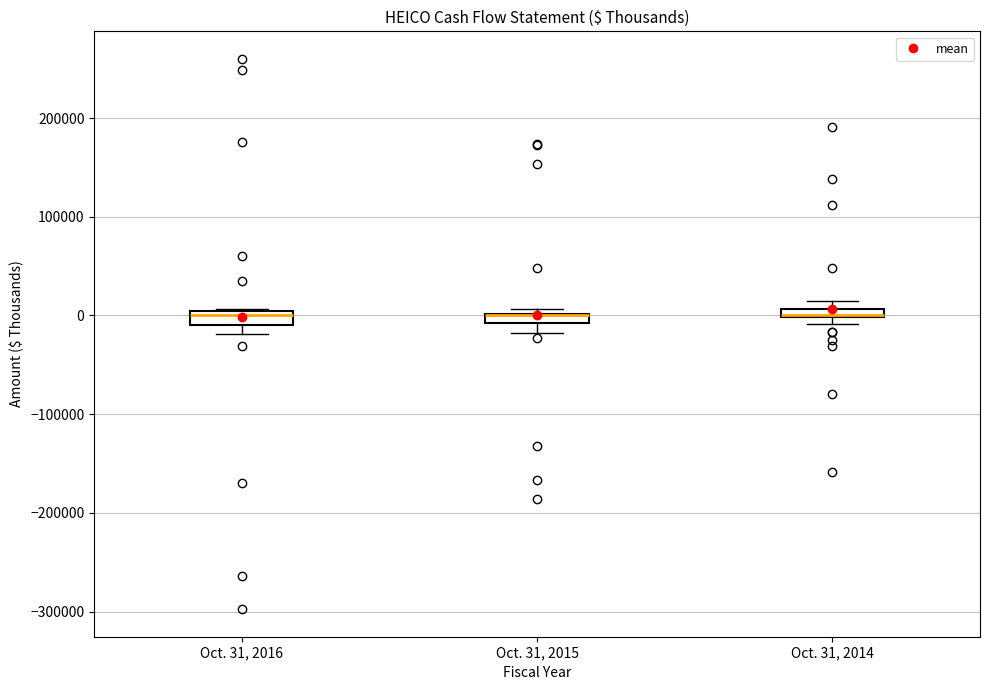

Where is the upper edge of the box for Oct. 31, 2016 on the y-axis? The values are not printed on the chart, so give them approximately, as read against the axis.

0